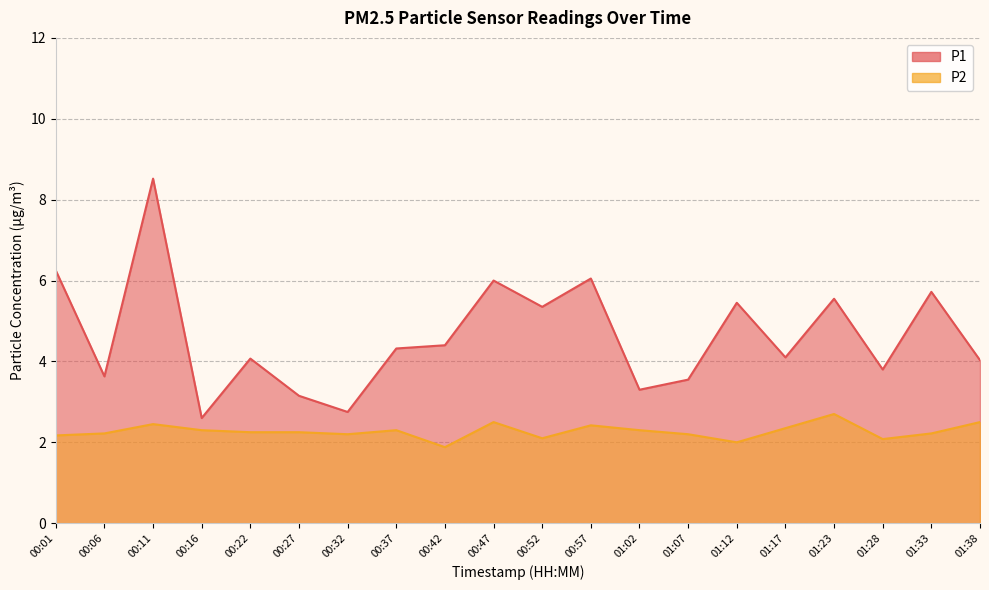

Rank the series by their average value, from highest to lowest.

P1, P2